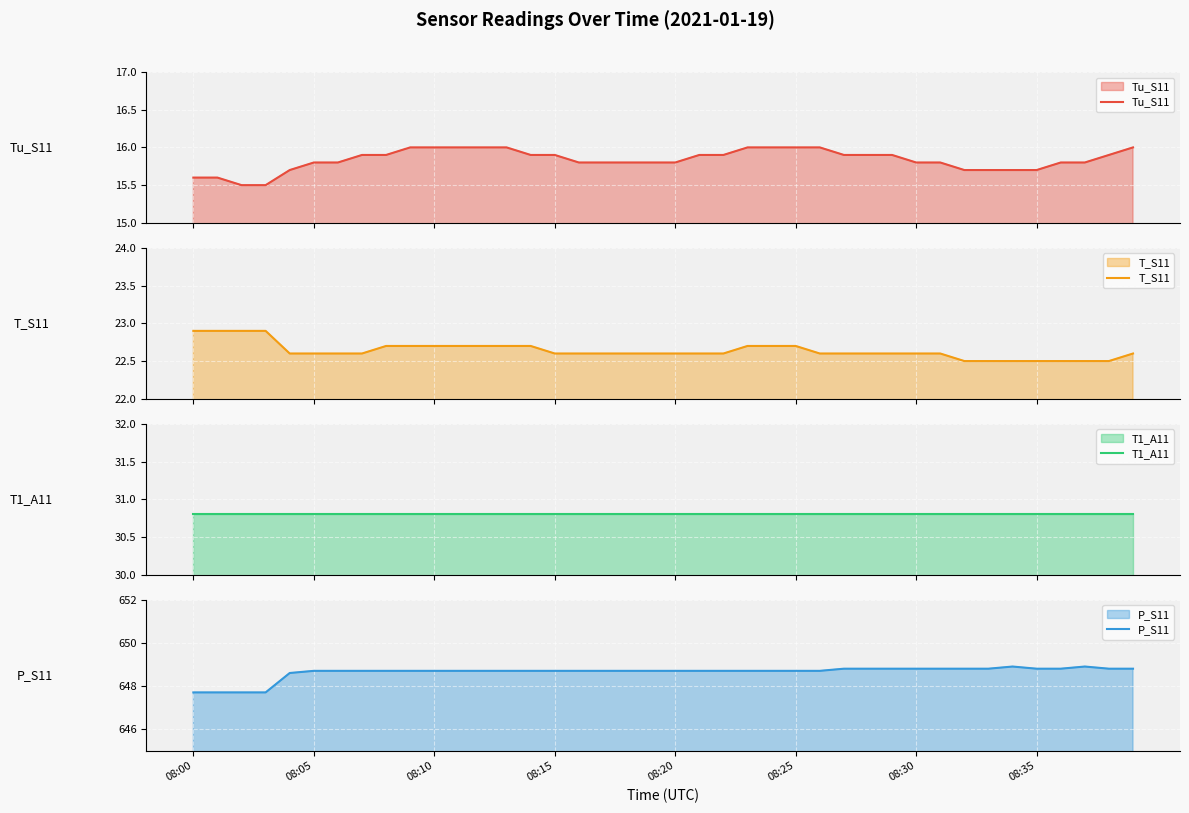

The value of P_S11 at 11 is 648.7. True or false?

True